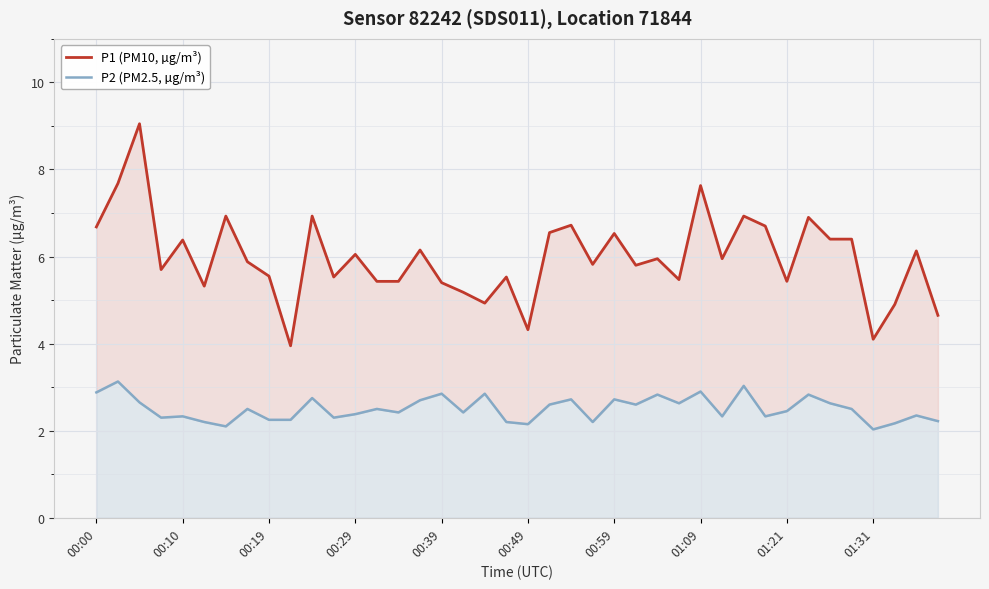

What is the average value of the P2 (PM2.5, µg/m³) series?

2.5